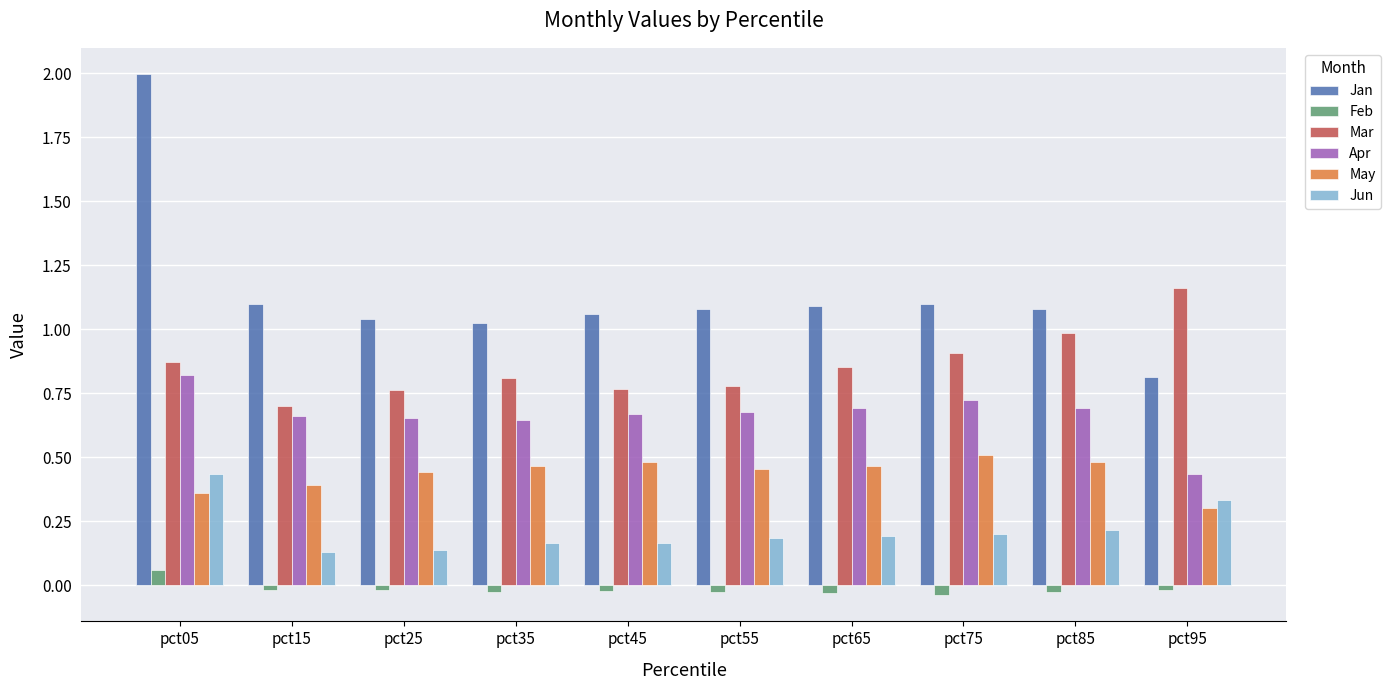

True or false: Mar has a value of 1.2 at pct15.

False